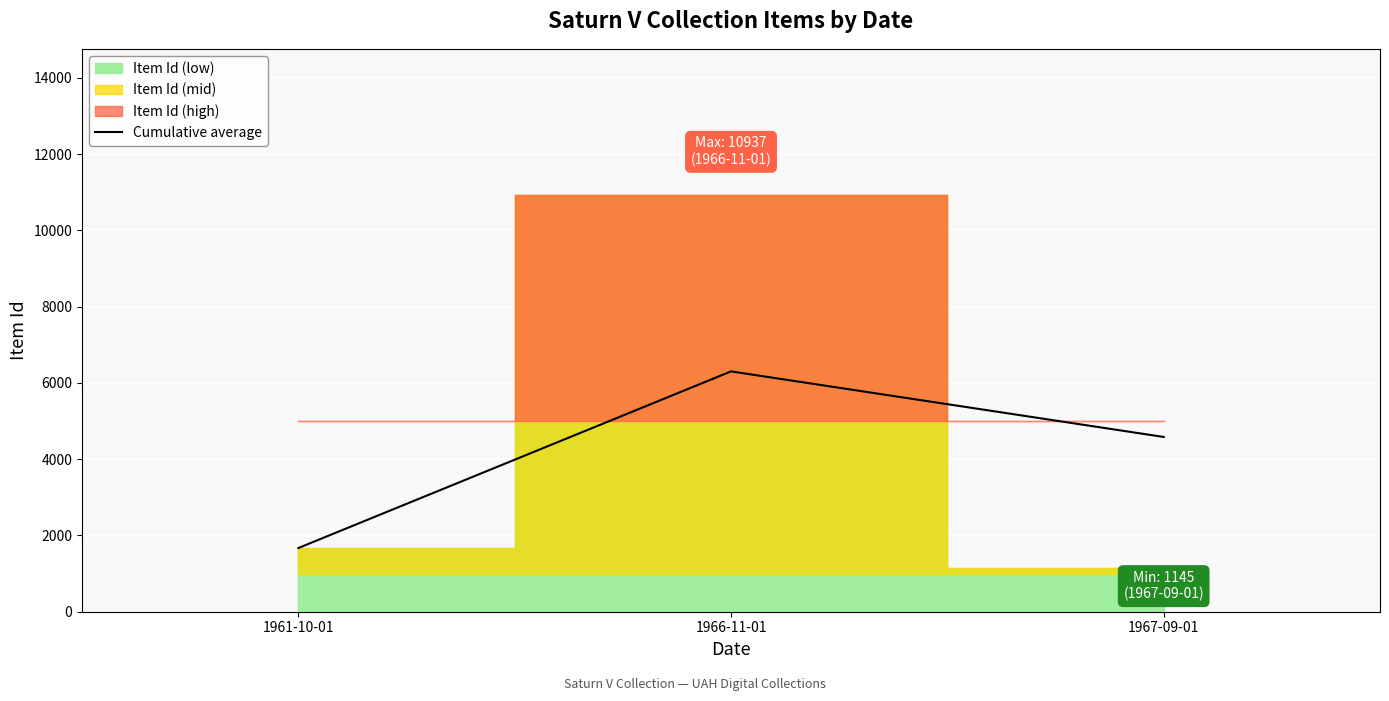

Reading right to left, extract all data points from this chart.

1967-09-01=4584.3	1966-11-01=6304.0	1961-10-01=1671.0